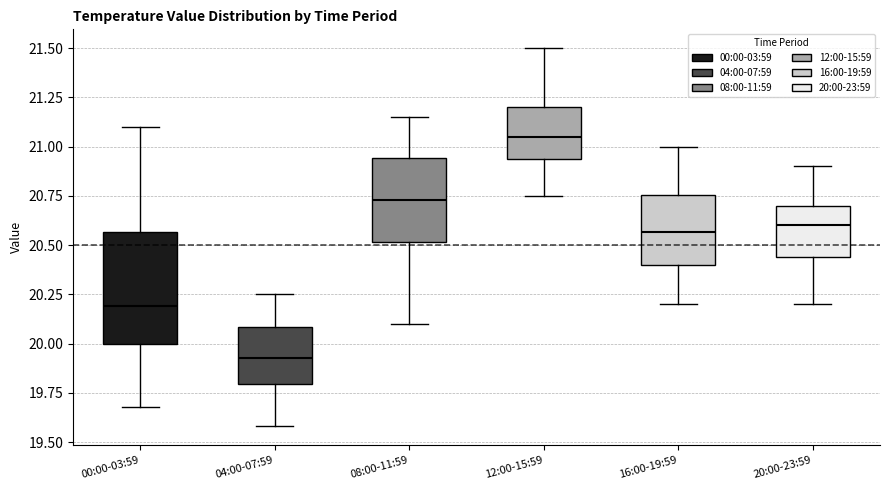

Which box's median line is the lowest?

04:00-07:59